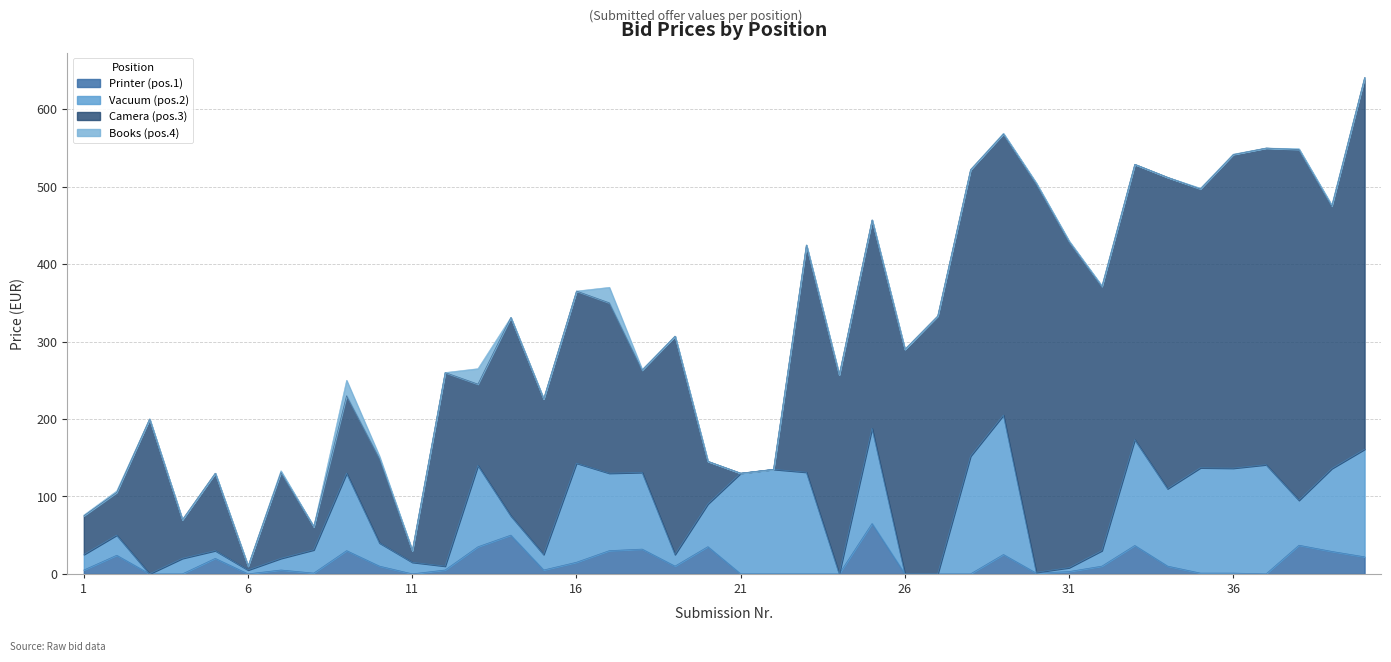

Does the chart have visible grid lines?

Yes